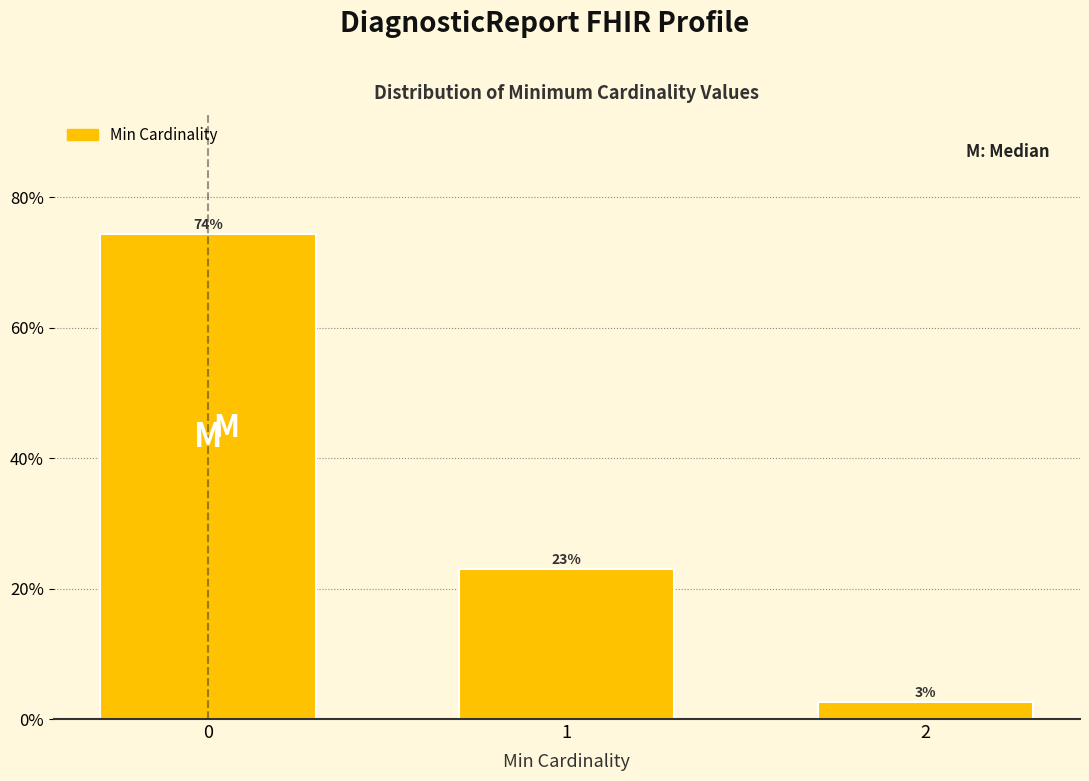

What is the ratio of the value at 1 to the value at 0?

0.3